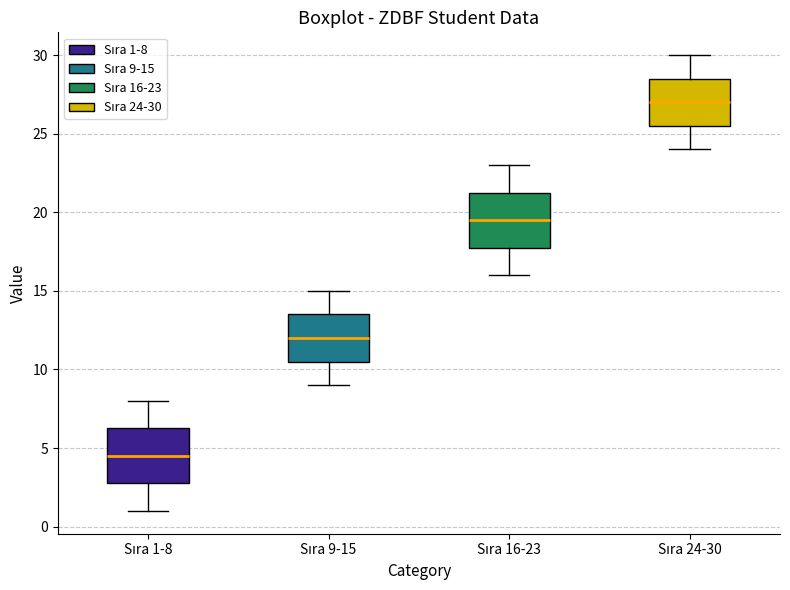

Which box has the highest median line?

Sıra 24-30